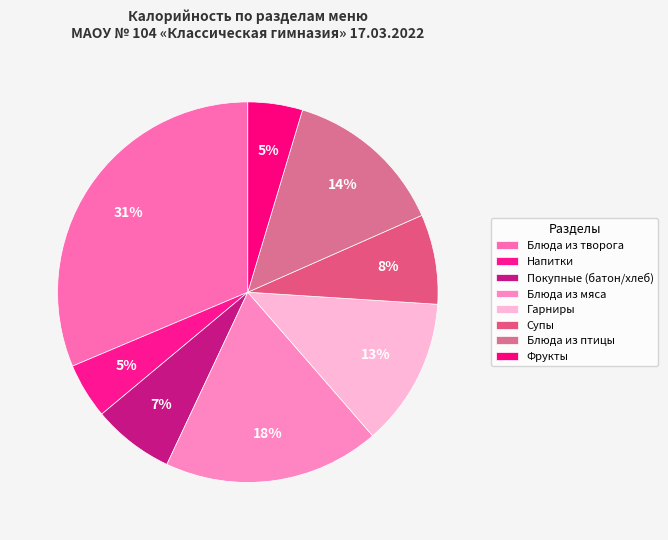

Between Напитки and Блюда из творога, which is larger?

Блюда из творога